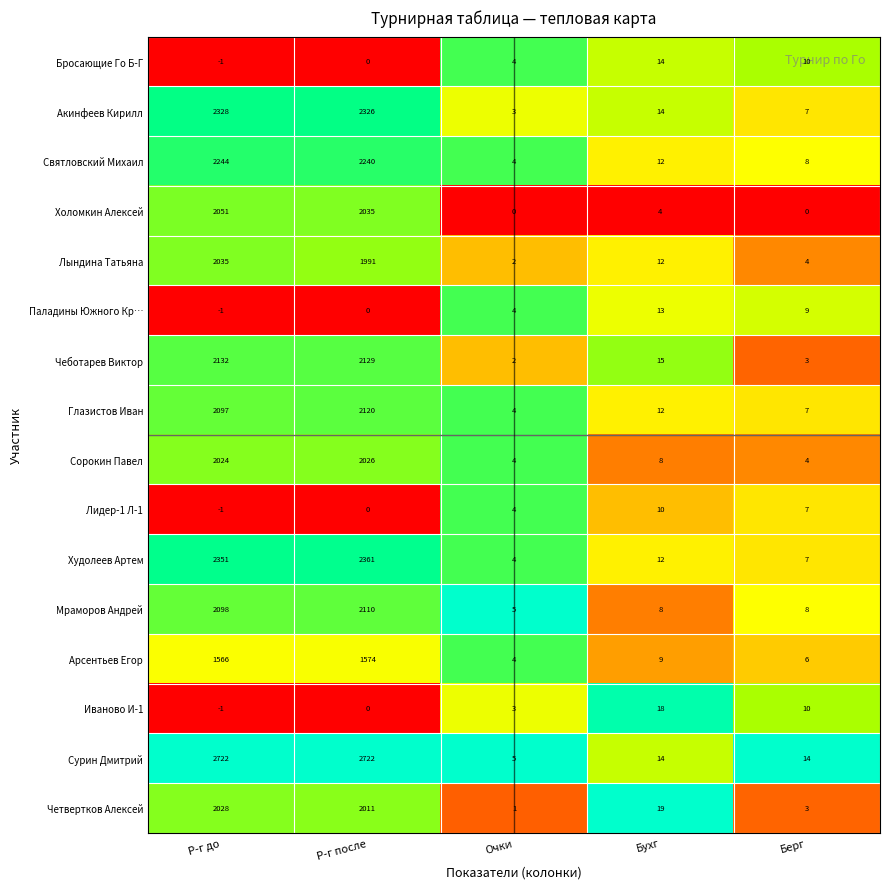

Which category has the lowest value across all series?

Р-г до